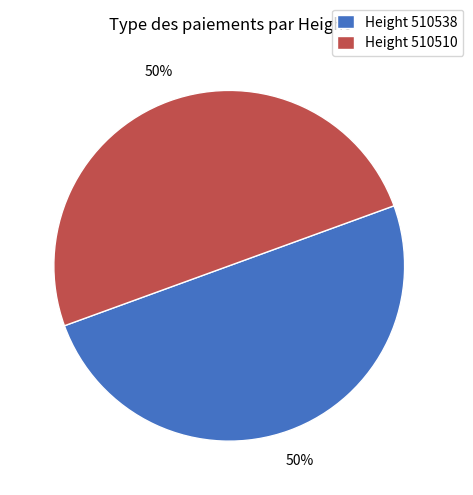

How many segments does this pie chart have?

2